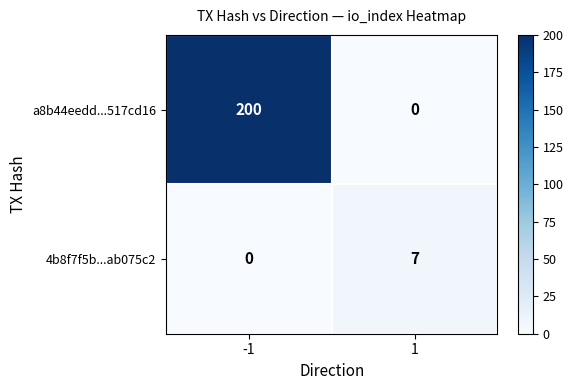

What is the difference between the maximum and minimum values in the 4b8f7f5b...ab075c2 series?

7